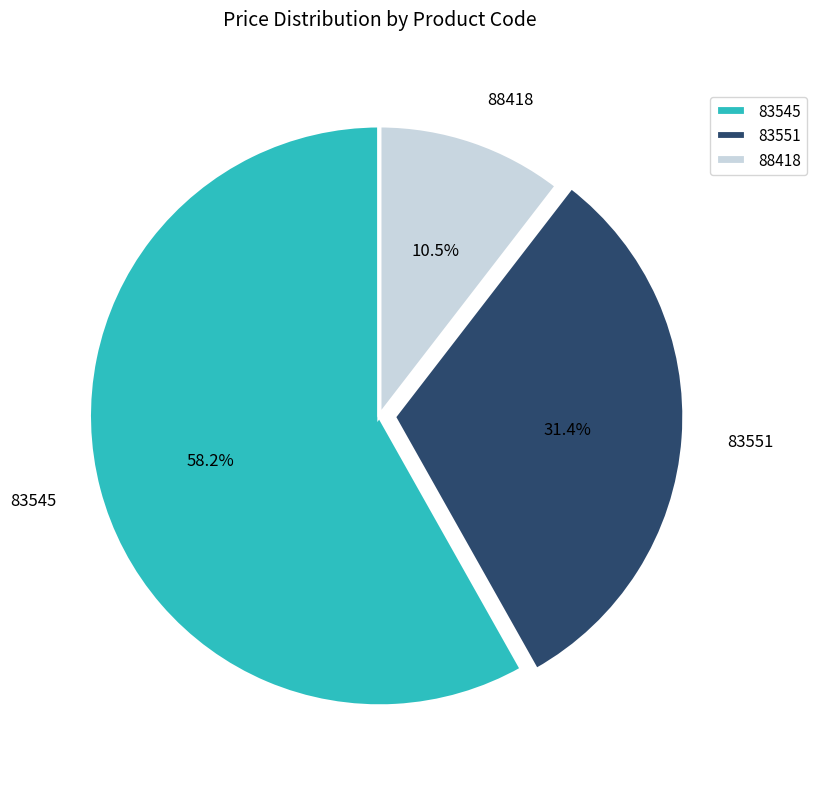

Combined, do 83545 and 83551 account for over 50%?

Yes